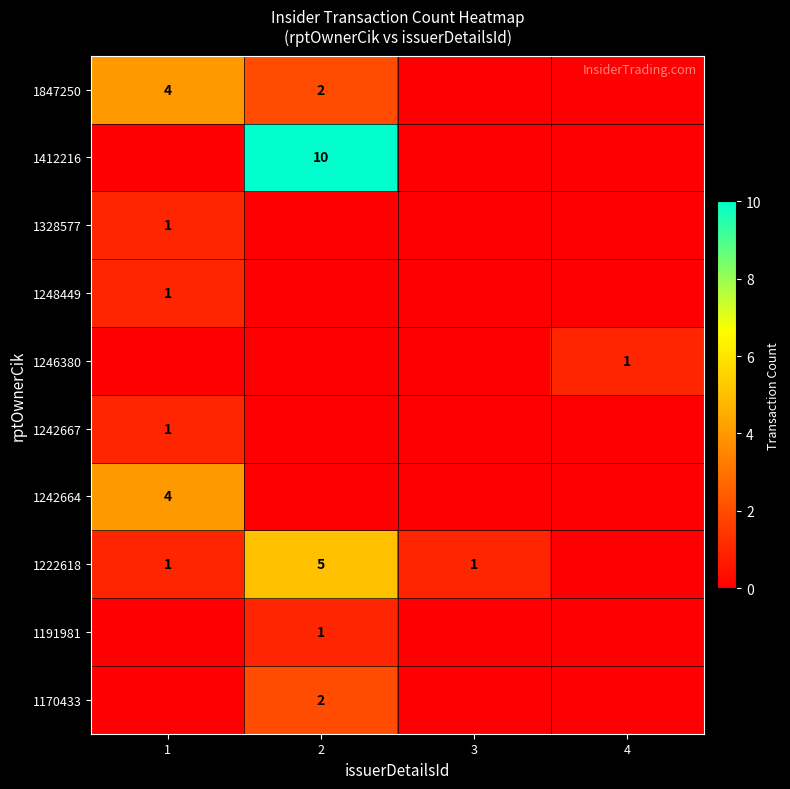

The value of 1412216 at 2 is 6. True or false?

False